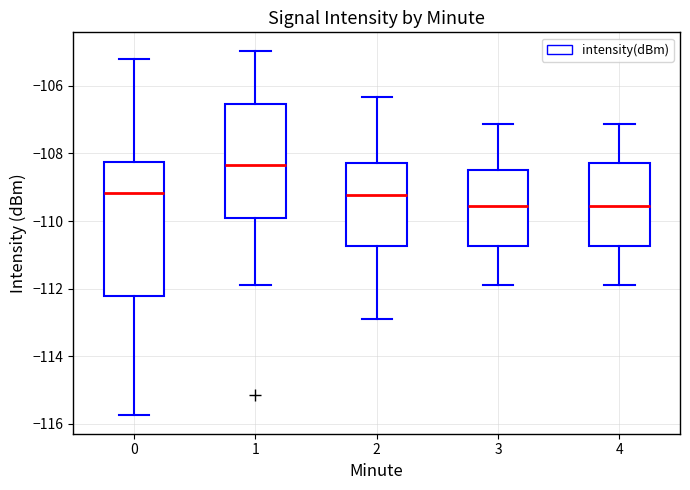

Comparing the boxes themselves (not the whiskers), which one is the tallest?

0